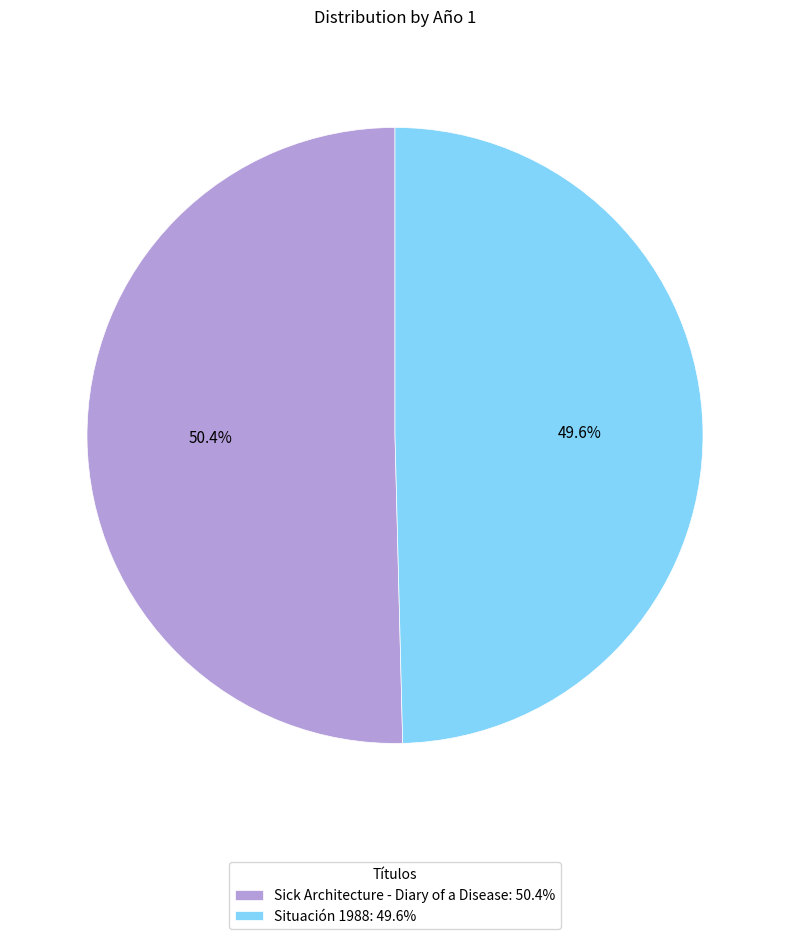

What is the largest slice in the pie chart?

Sick Architecture - Diary of a Disease